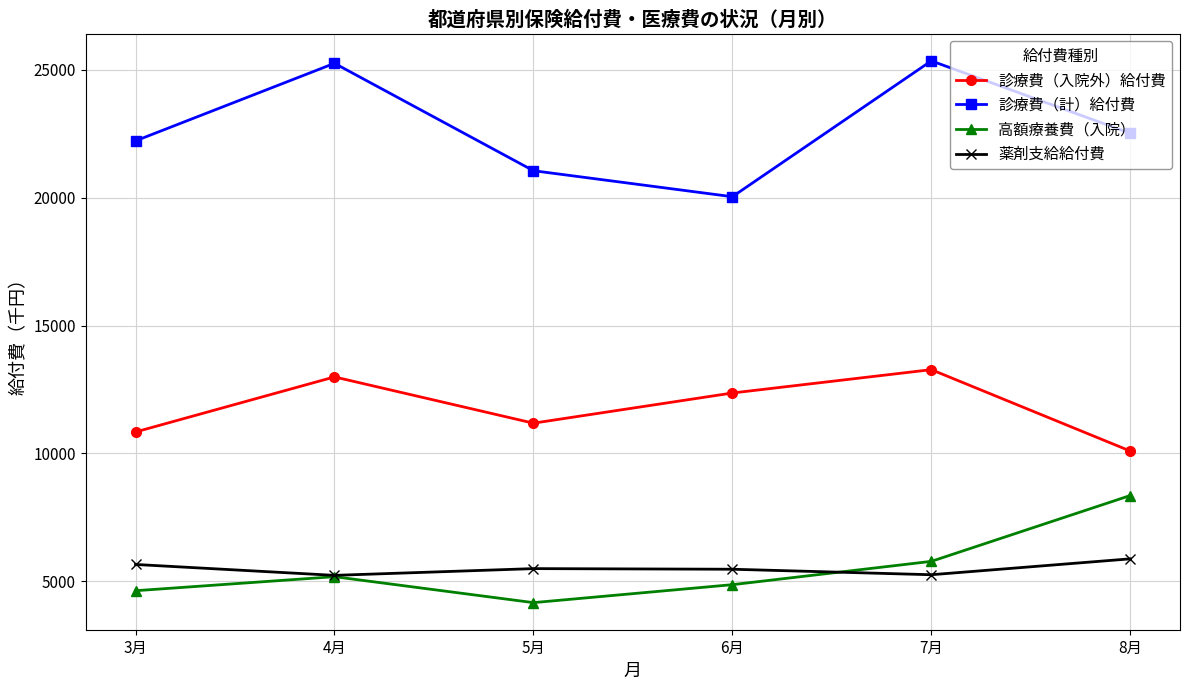

True or false: 薬剤支給給付費 and 診療費（入院外）給付費 cross at least once.

False